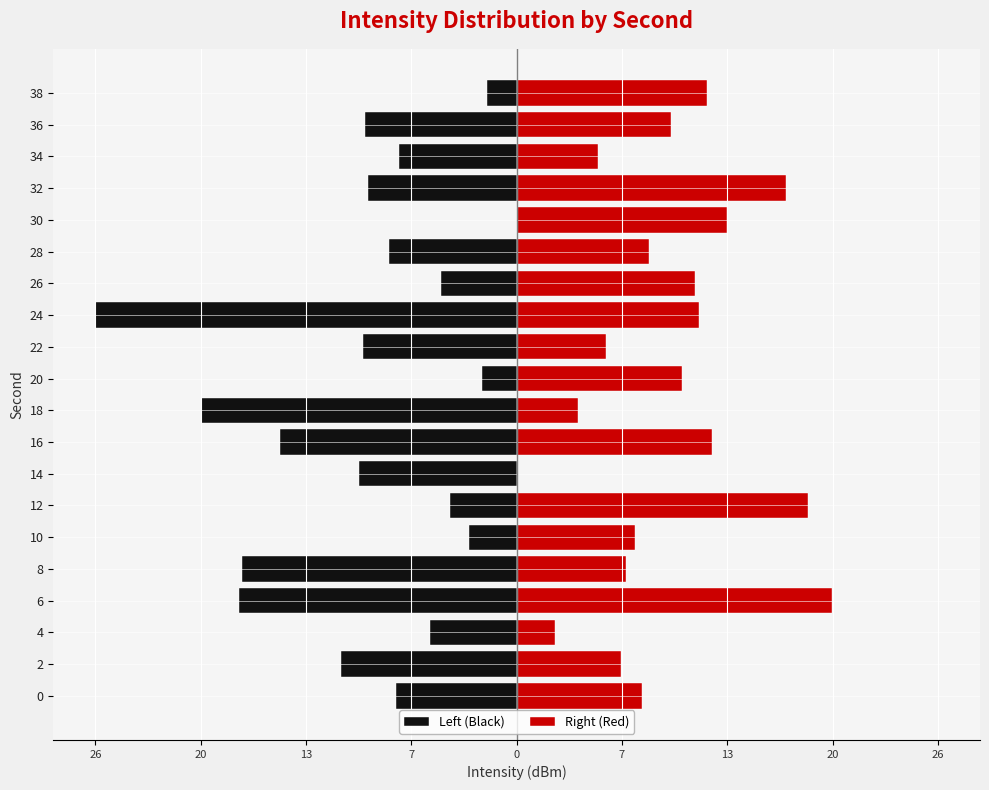

Is the value of Right (Red) at 18 greater than the value of Left (Black) at 26?

Yes